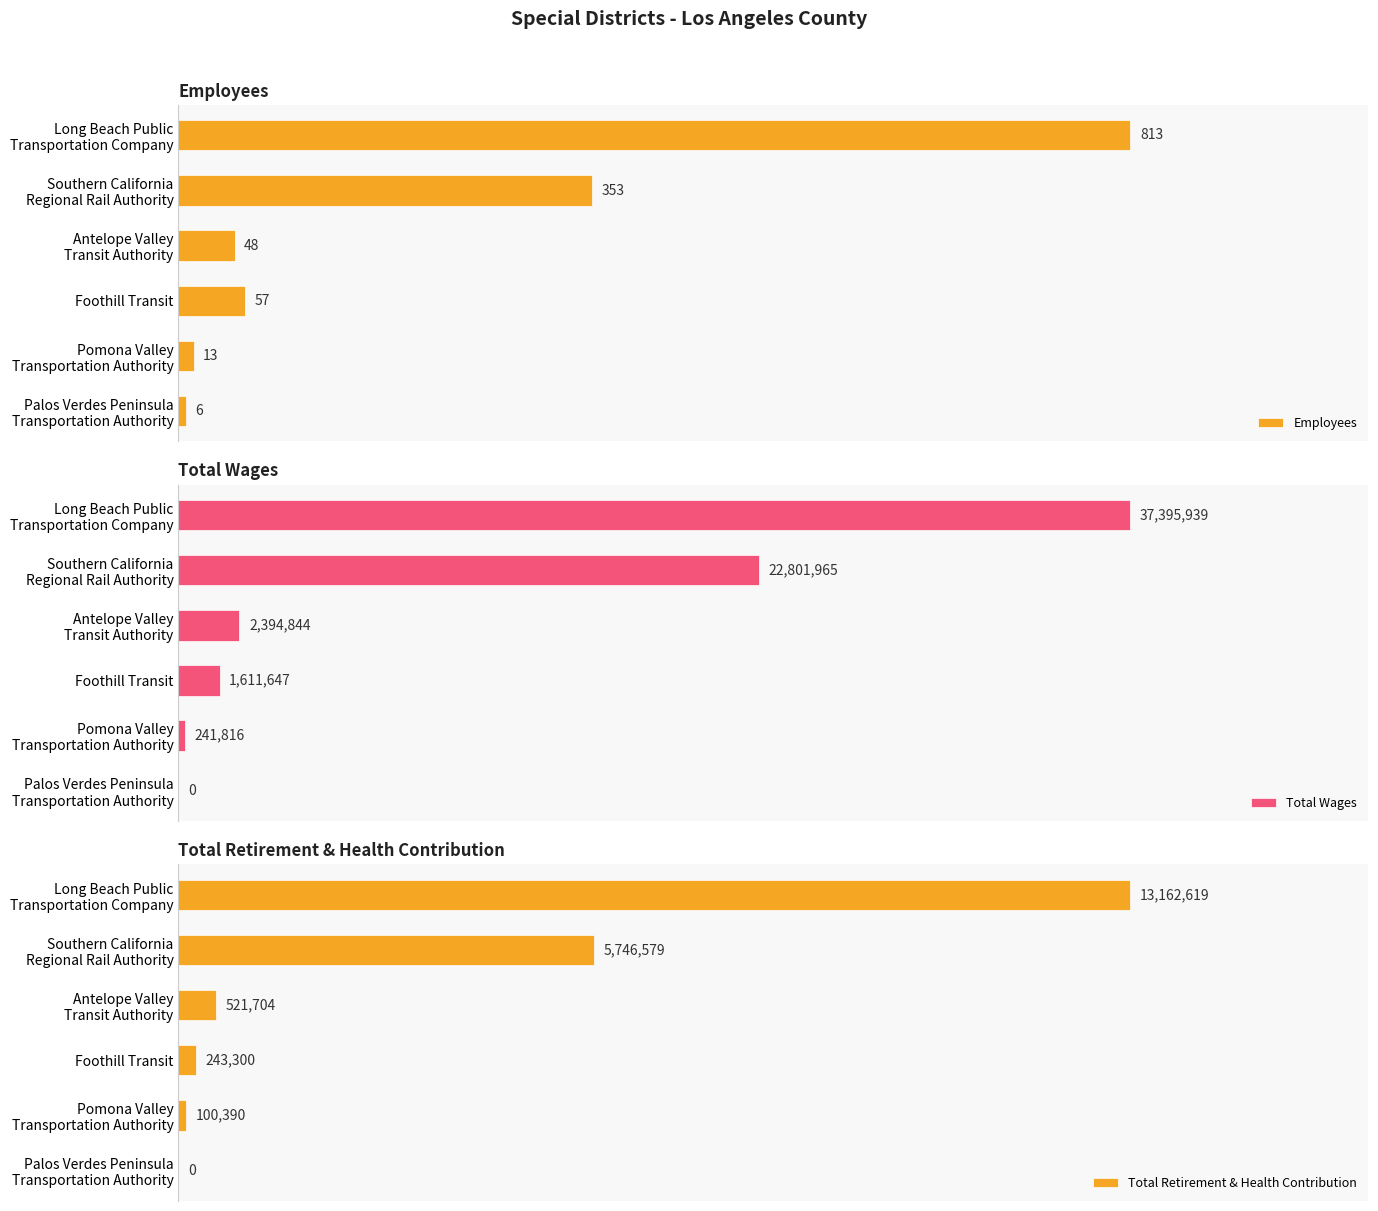

Reading left to right, transcribe all the data shown in this chart.

Employees: 813	353	48	57	13	6
Total Wages: 37395939	22801965	2394844	1611647	241816	0
Total Retirement & Health Contribution: 13162619	5746579	521704	243300	100390	0